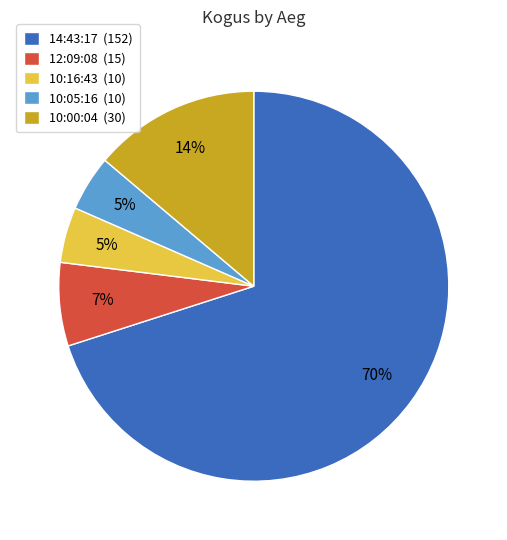

Do 10:05:16 (10) and 14:43:17 (152) together represent more than half of the pie?

Yes